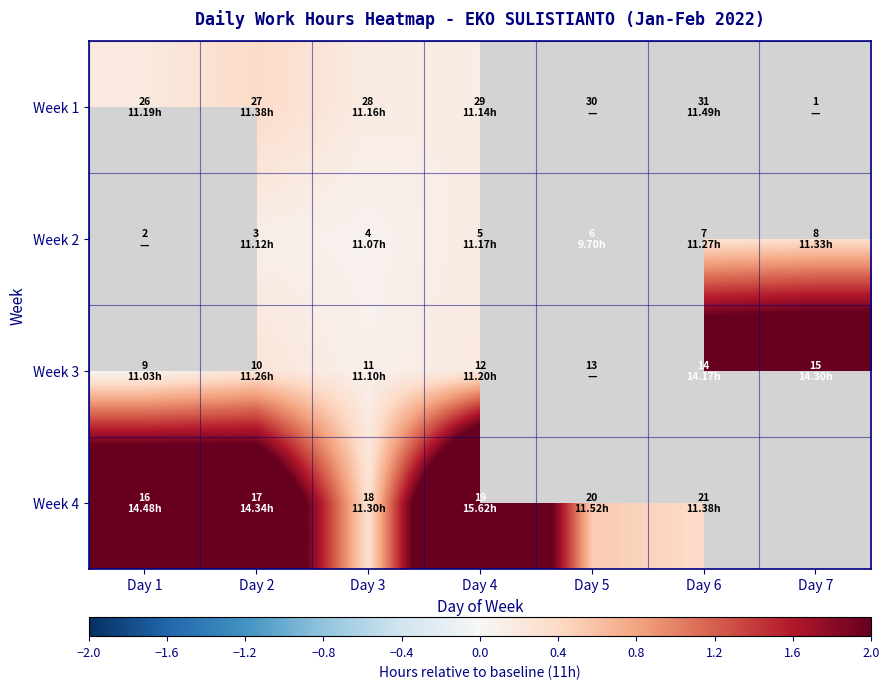

At how many categories does at least one series exceed 0?

7